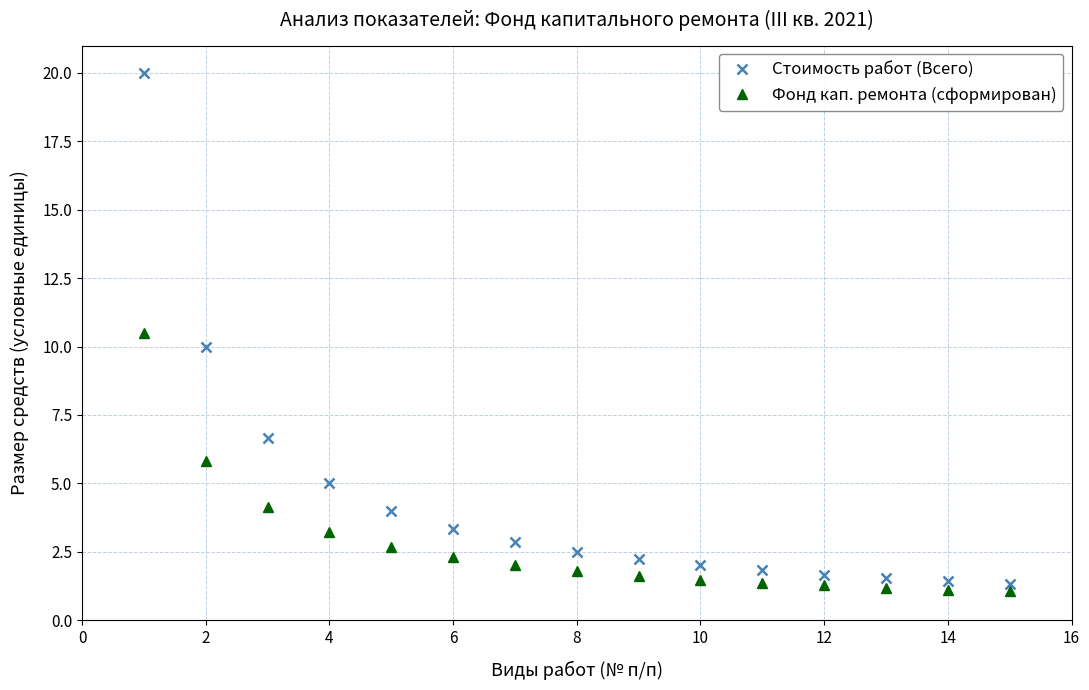

What is the difference between the maximum and minimum values in the Фонд кап. ремонта (сформирован) series?

9.4